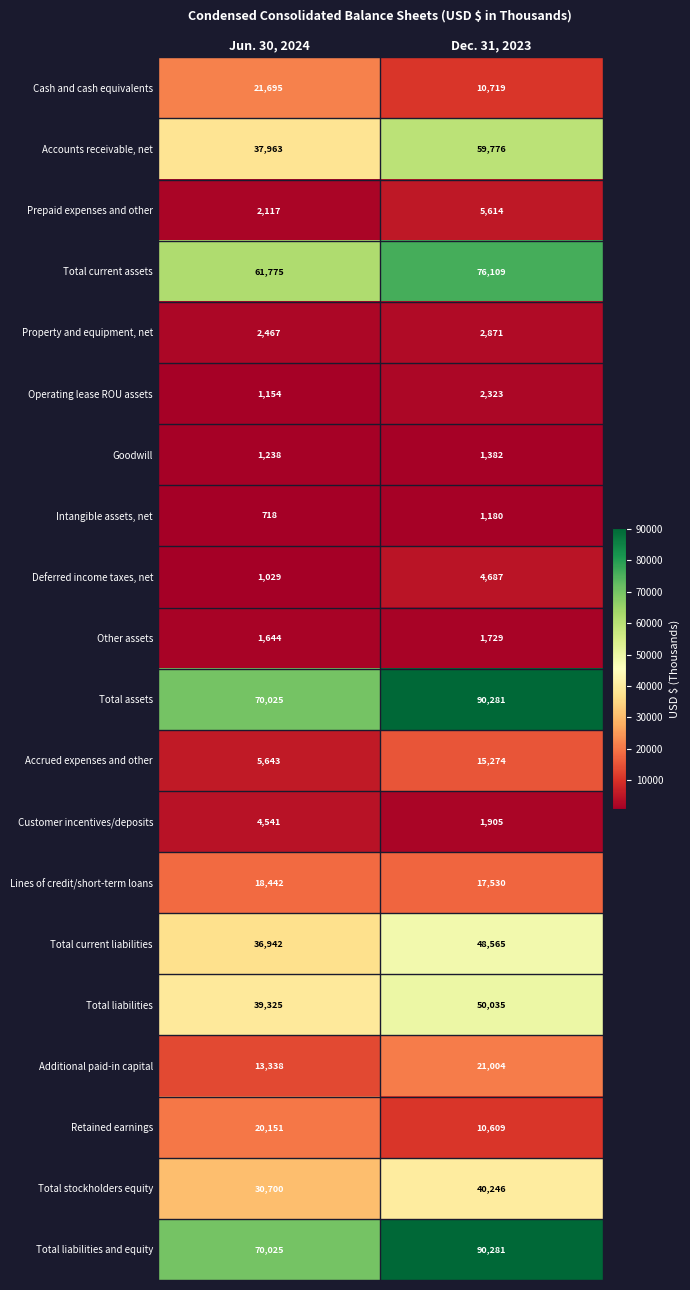

At which category does the chart reach its peak across all series?

Dec. 31, 2023